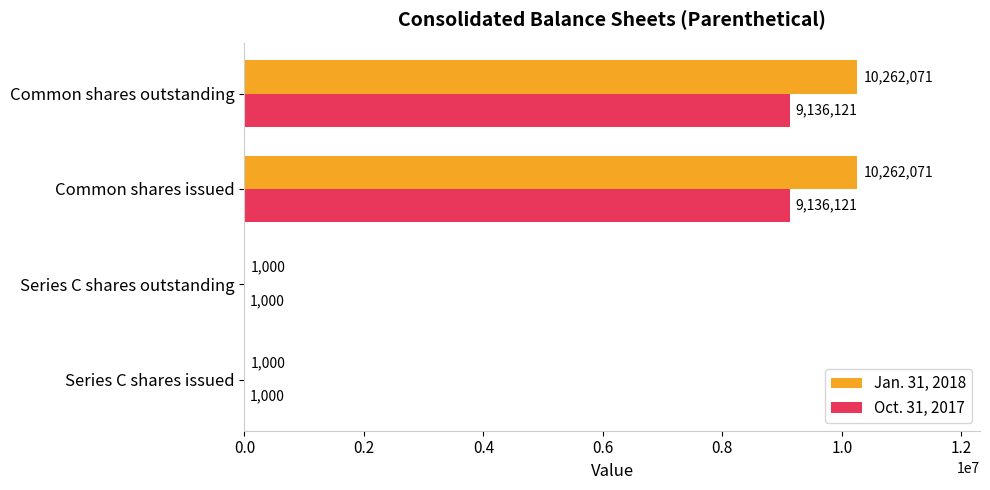

What is the sum of the Jan. 31, 2018 values at Series C shares outstanding and Common shares outstanding?

10263071